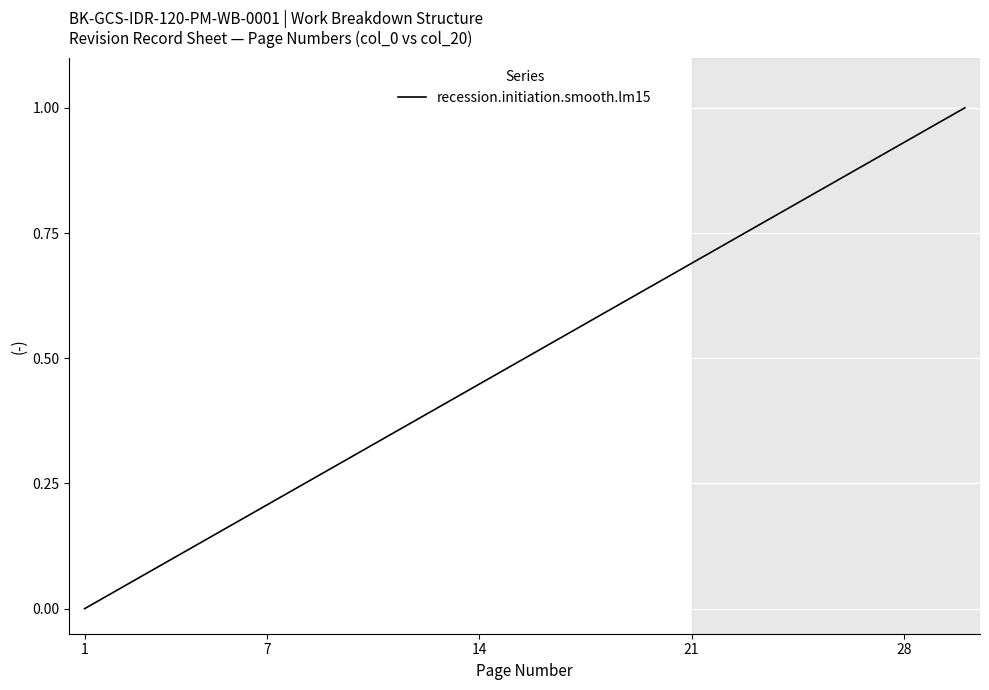

How many lines are shown in the chart?

1